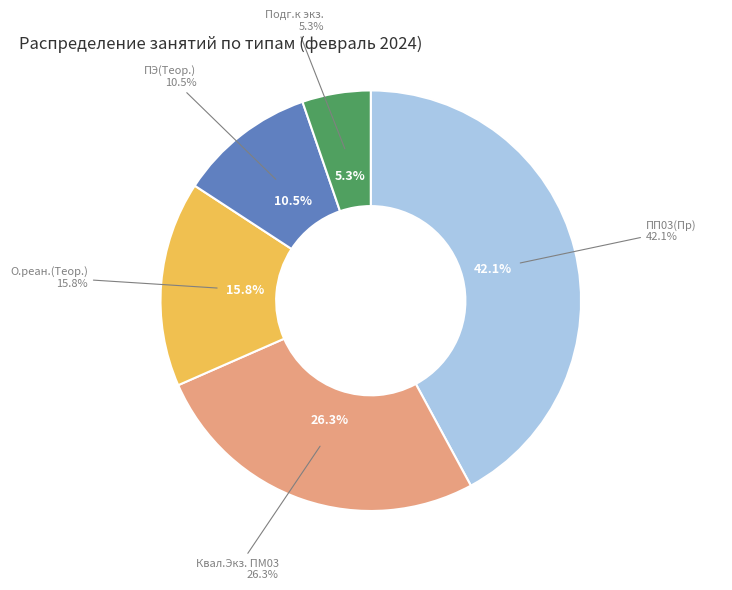

Count the number of slices in the pie.

5